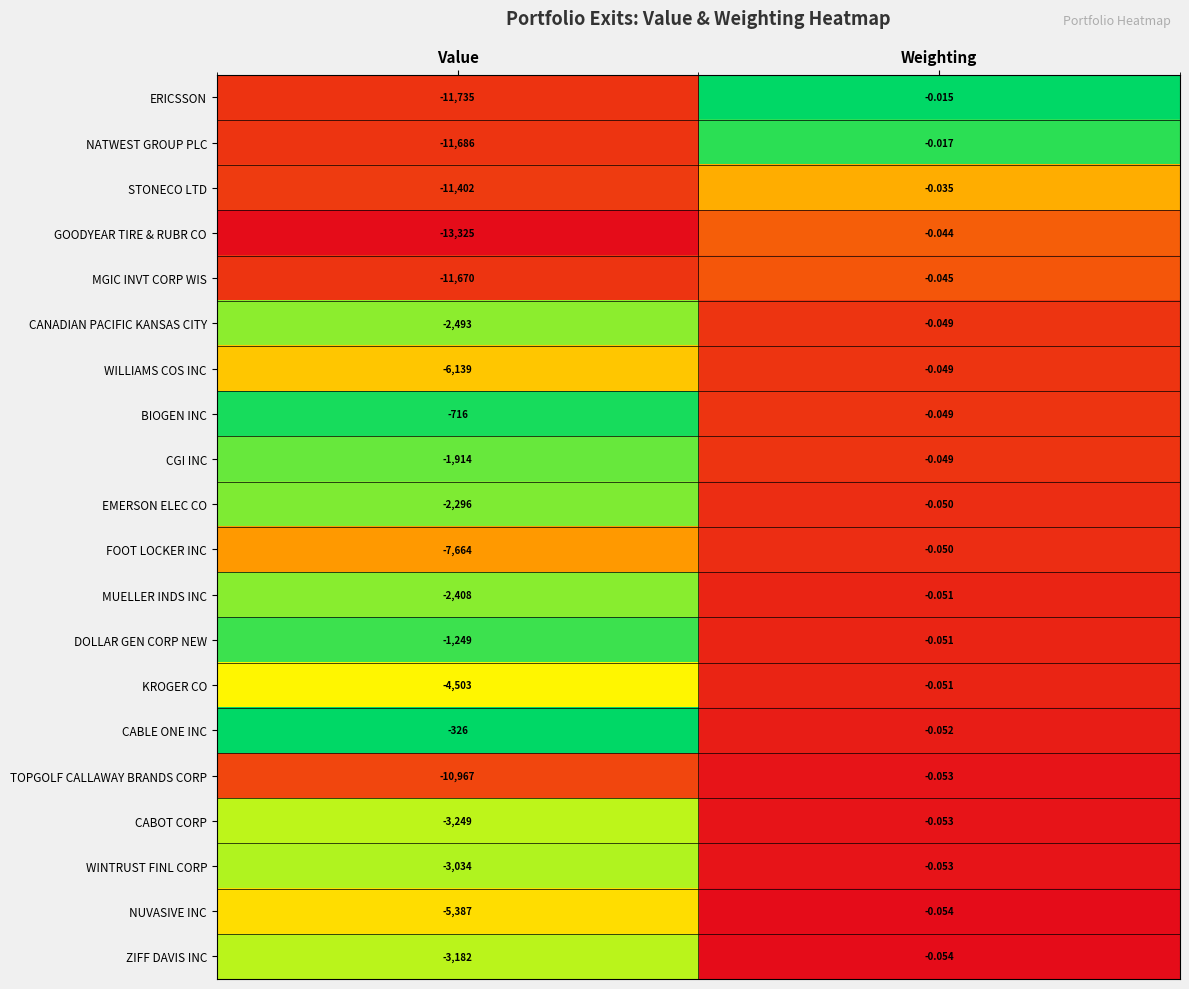

At which category is the sum across all series the highest?

Weighting